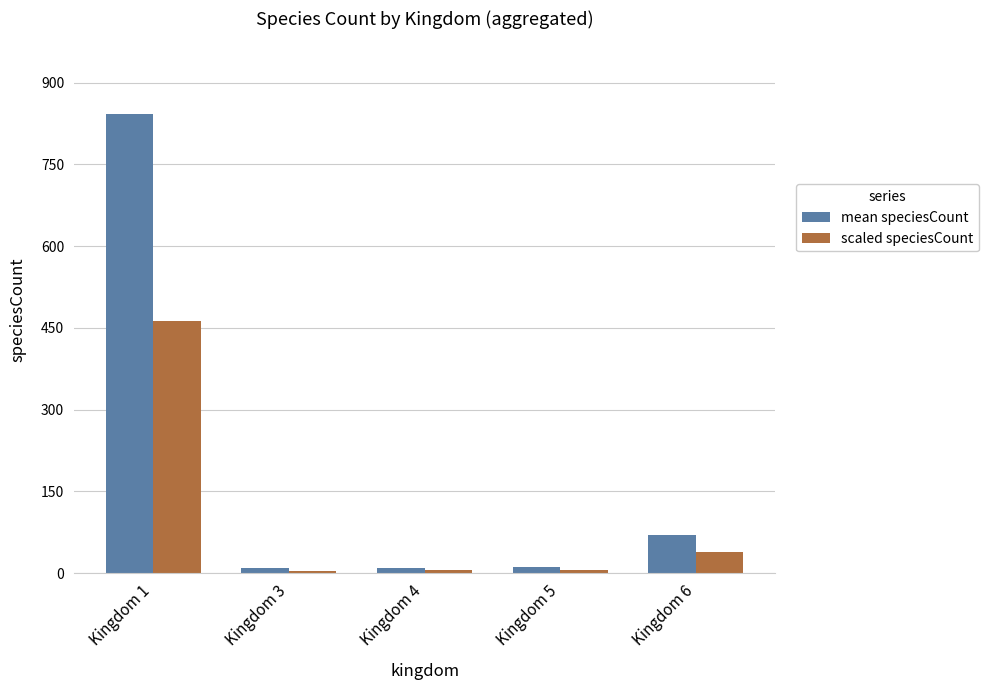

Which category has the highest value in the mean speciesCount series?

Kingdom 1